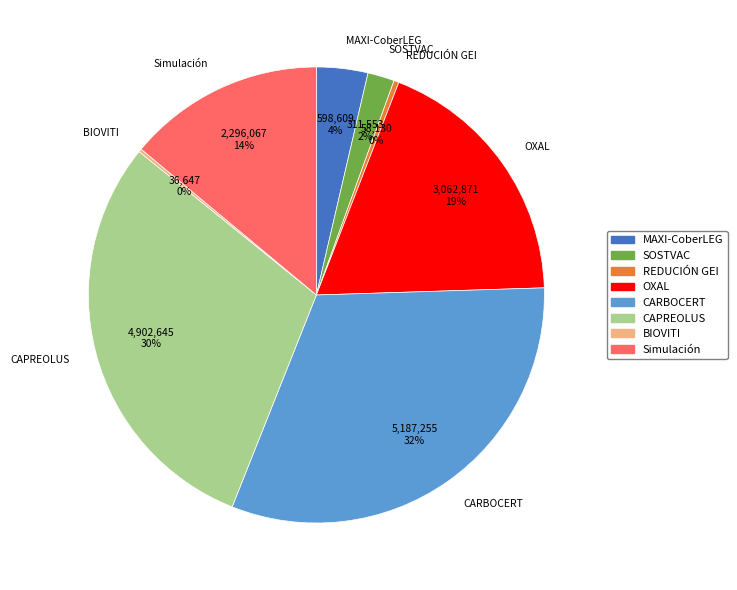

Which category has the biggest portion of the pie?

CARBOCERT